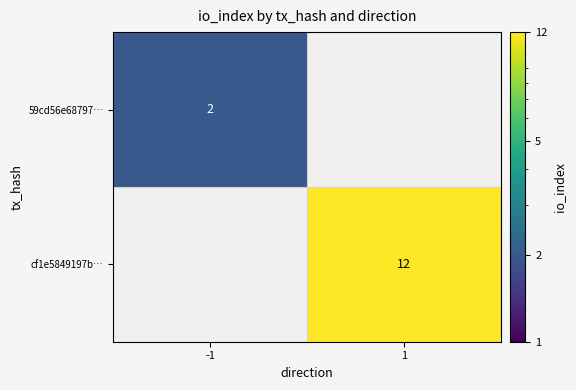

The value of cf1e5849197b… at 1 is 6. True or false?

False